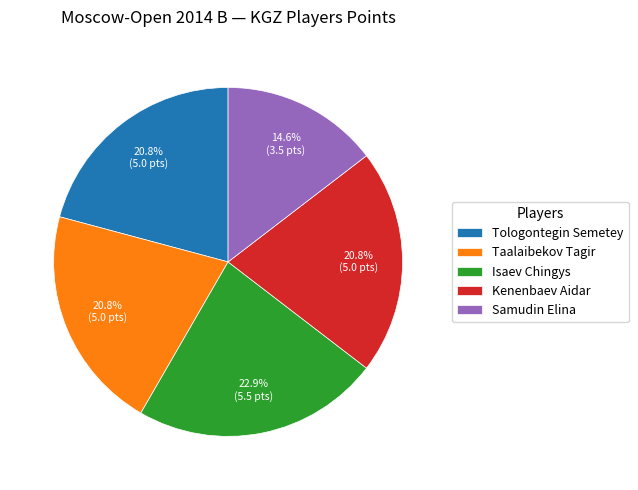

Is there a majority slice in this chart?

No